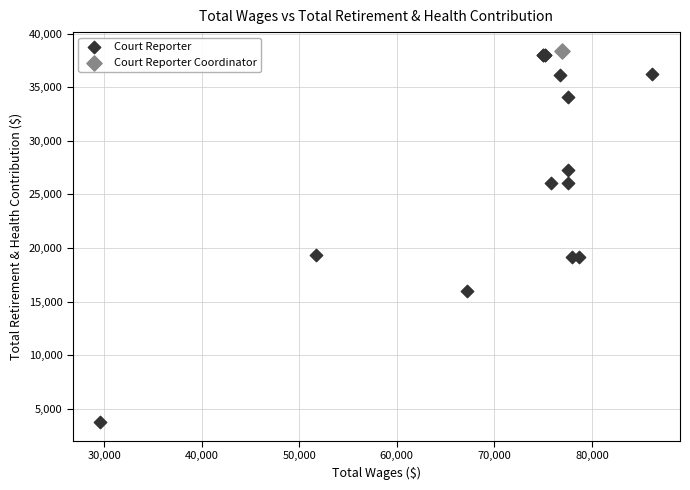

What are all the series names shown in the legend?

Court Reporter, Court Reporter Coordinator